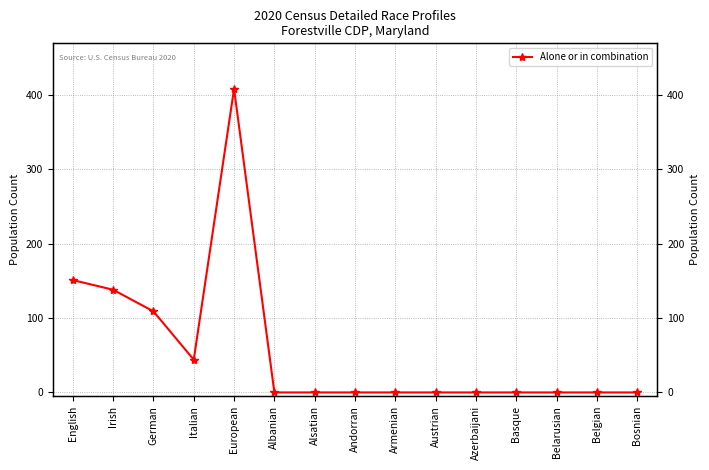

The chart shows a value of 0 at Alsatian. True or false?

True